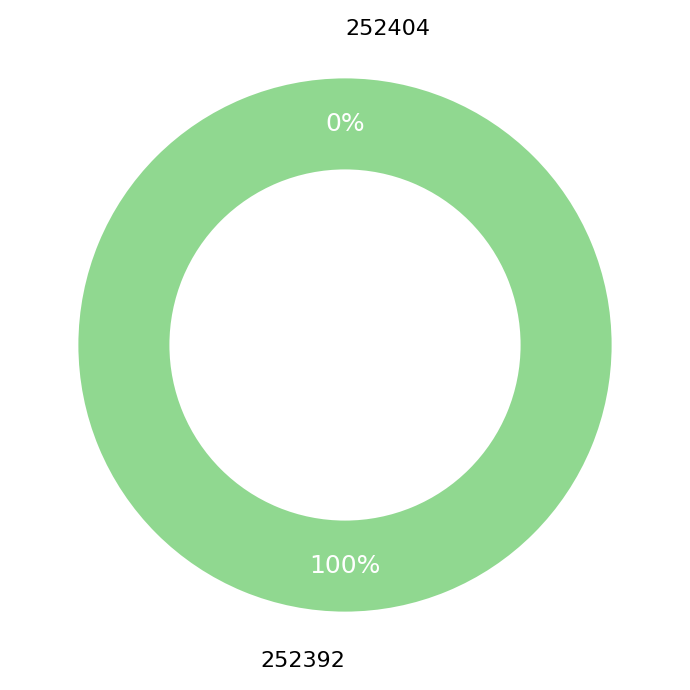

Which category accounts for the majority?

252392